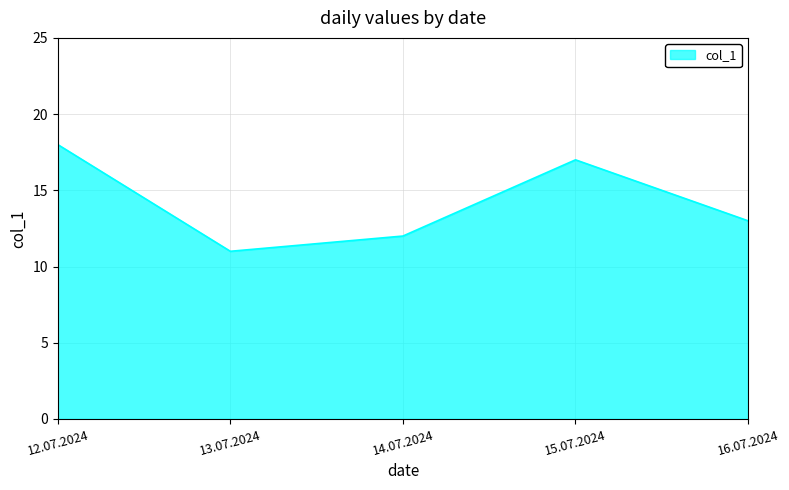

True or false: the data has more than 0 interior local peaks.

True